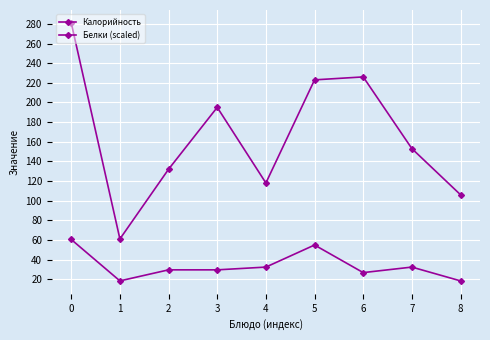

What is the value of the Белки (scaled) point at the 1st from the left?

60.5